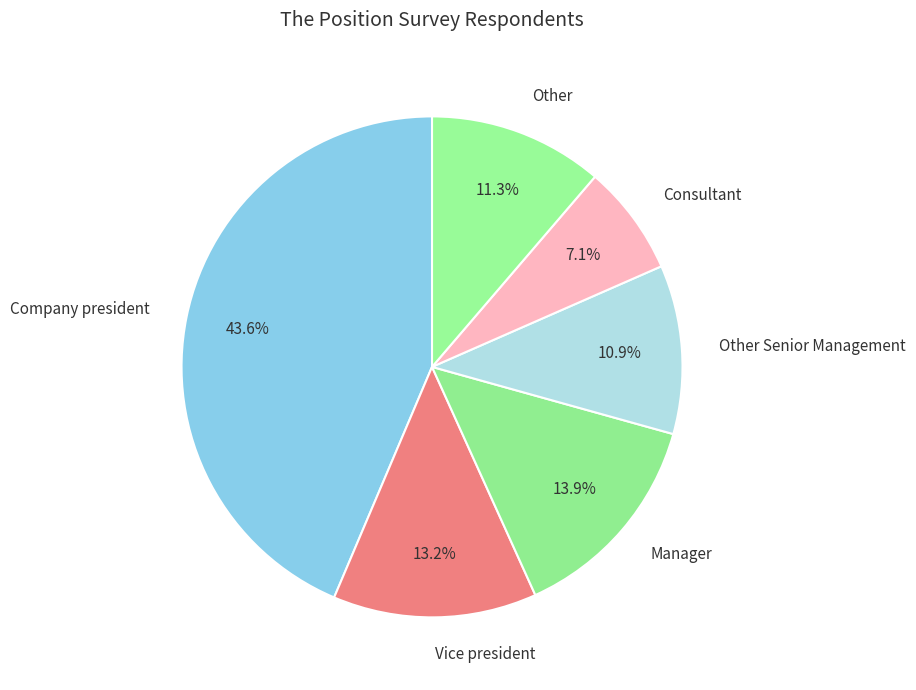

How much of the chart is everything except Vice president?

86.8%